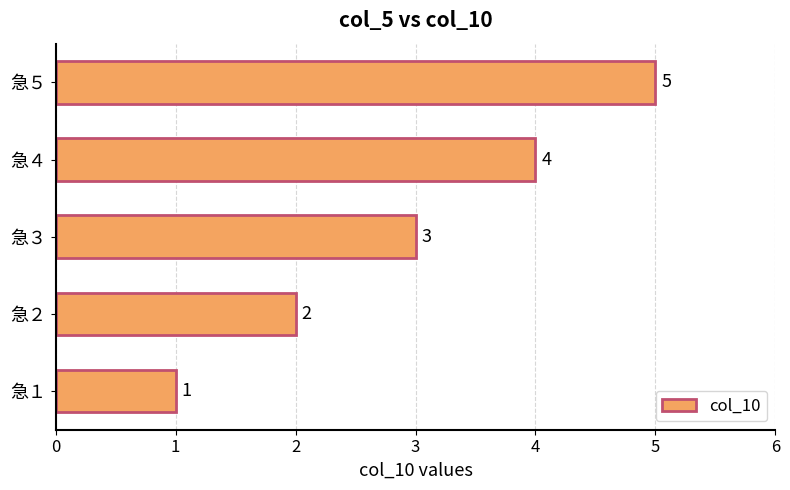

How many bars are there in total?

5